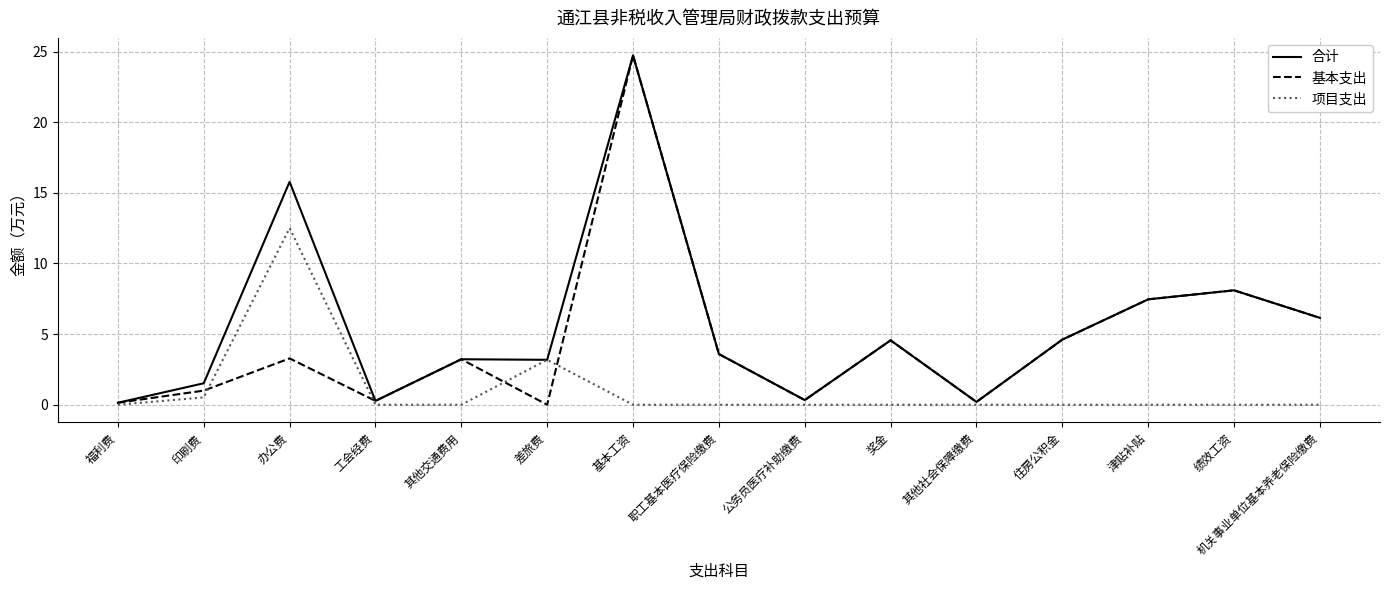

What is the difference between the highest and lowest values at 办公费?

12.5